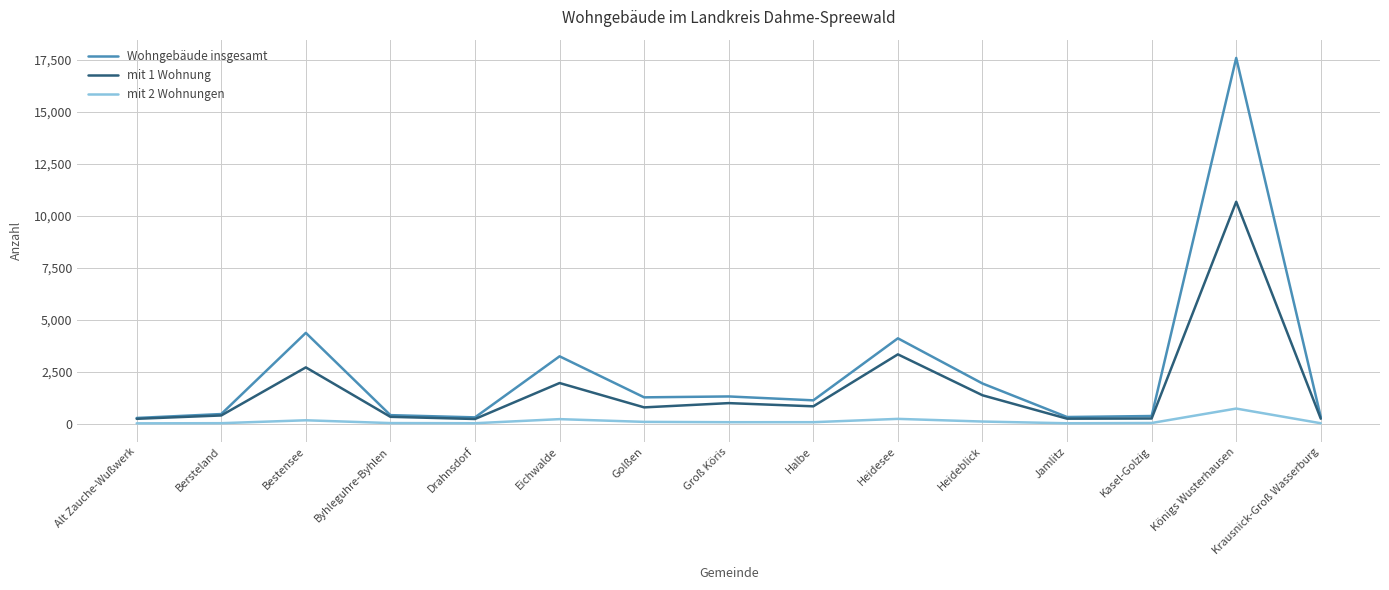

Where is the first local maximum for Wohngebäude insgesamt?

Bestensee